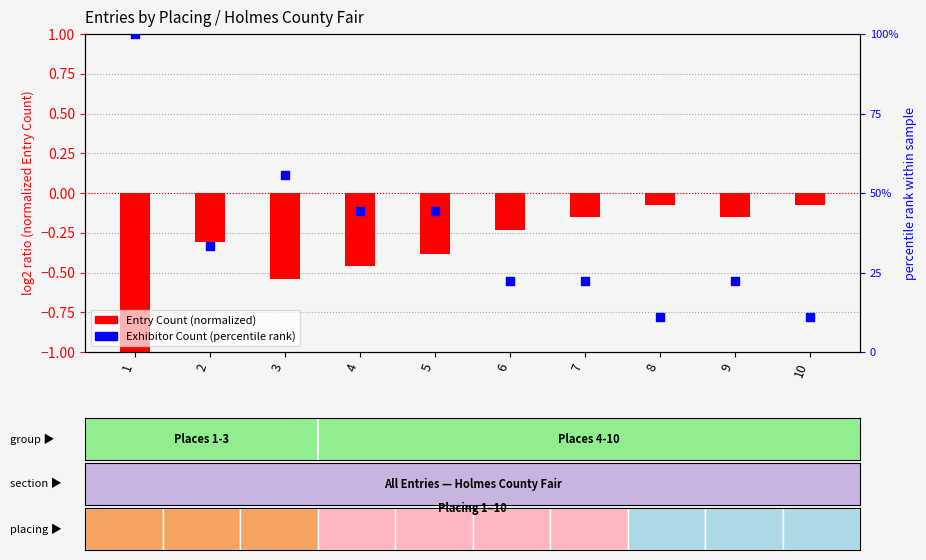

Which series has the widest spread of Y values?

Exhibitor Count (percentile)